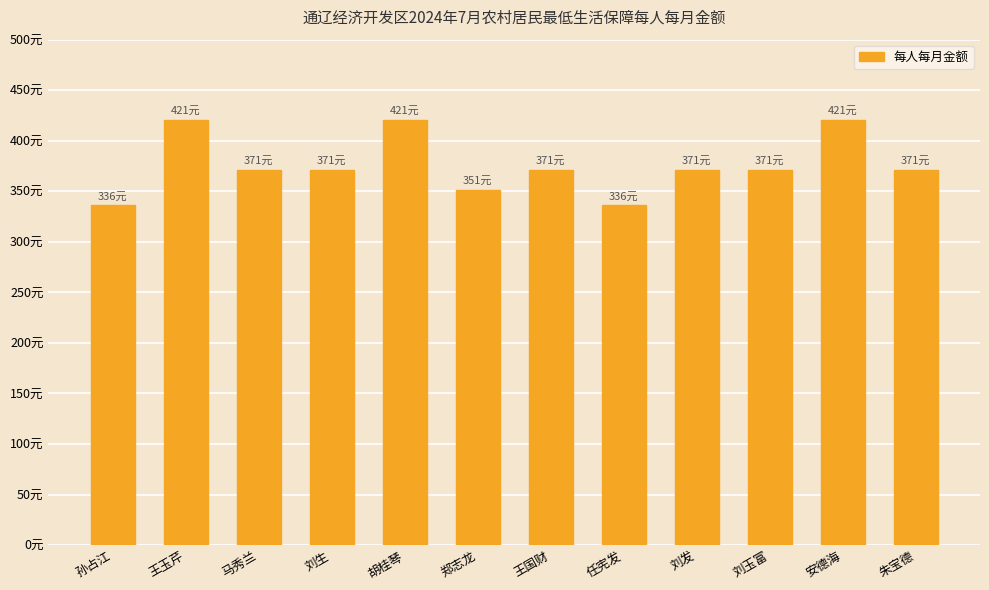

What is the difference between the second highest and minimum values?

85